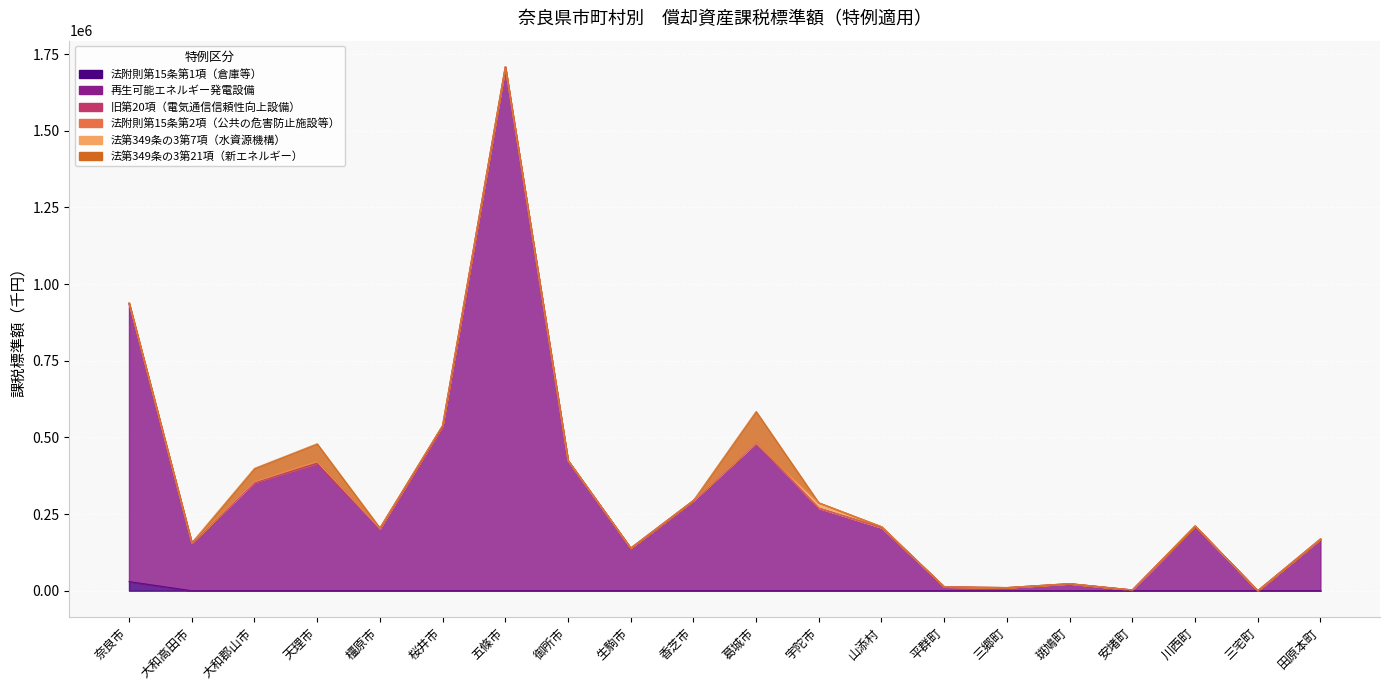

What is the total value across all series at 橿原市?

205113